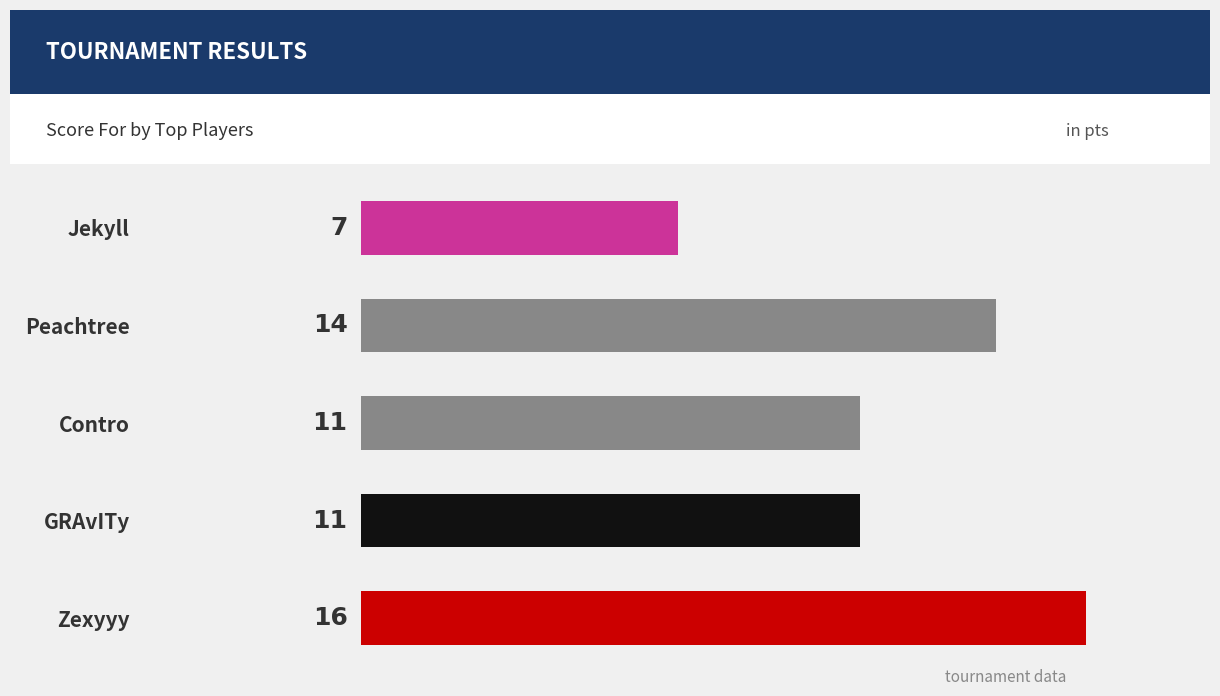

The value at GRAvITy is 3. True or false?

False